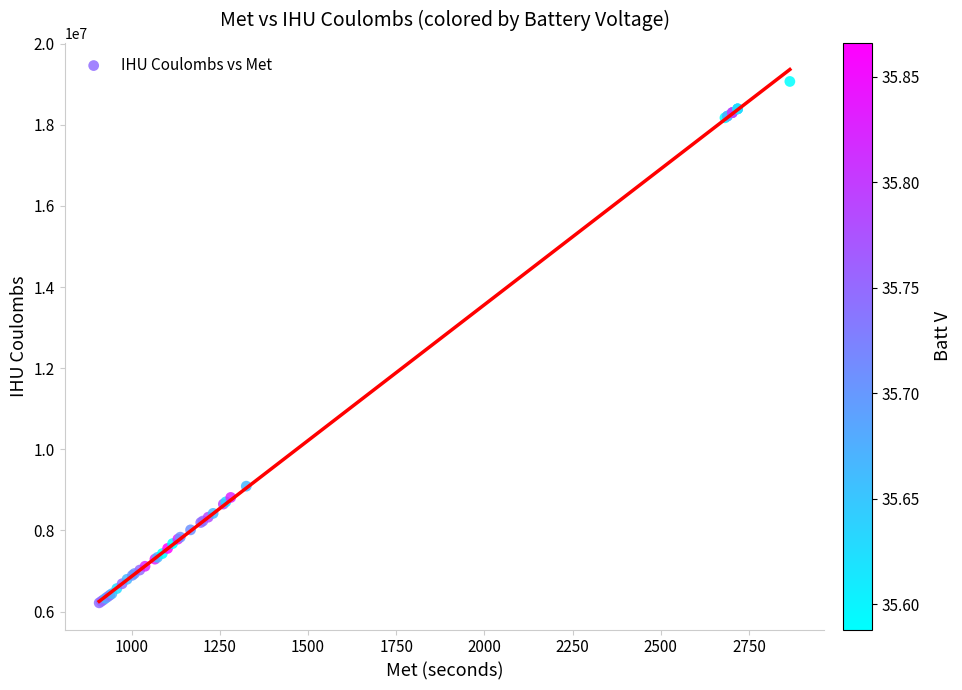

What Y value in the scatter plot is closest to 12641741?

9091059